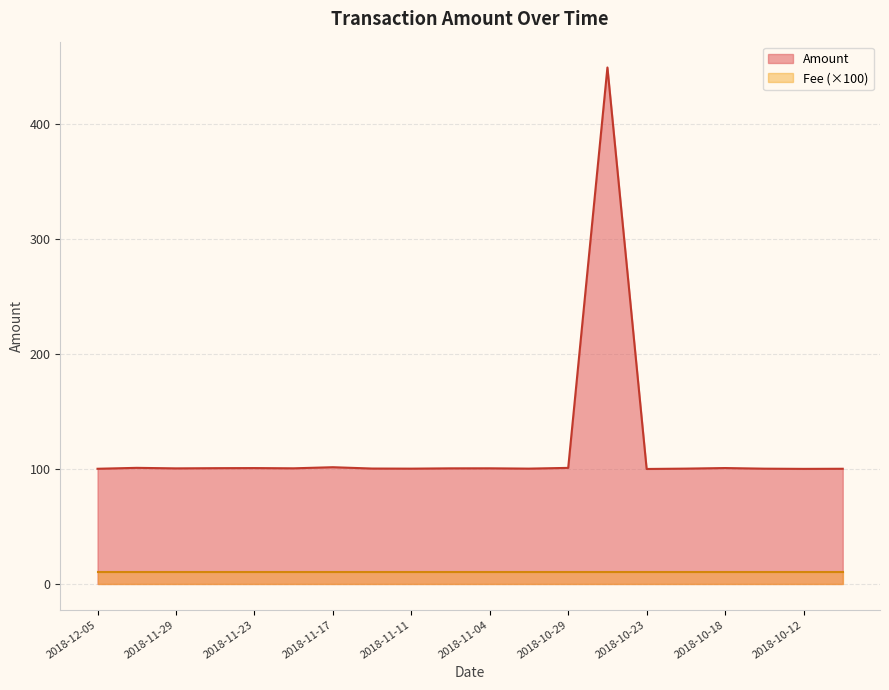

Reading right to left, transcribe all the data shown in this chart.

2018-10-09=100.2	2018-10-12=100.1	2018-10-15=100.3	2018-10-18=100.8	2018-10-21=100.3	2018-10-23=100.0	2018-10-26=449.3	2018-10-29=101.0	2018-11-01=100.3	2018-11-04=100.6	2018-11-08=100.6	2018-11-11=100.3	2018-11-14=100.4	2018-11-17=101.6	2018-11-20=100.6	2018-11-23=100.8	2018-11-26=100.7	2018-11-29=100.5	2018-12-02=101.0	2018-12-05=100.2